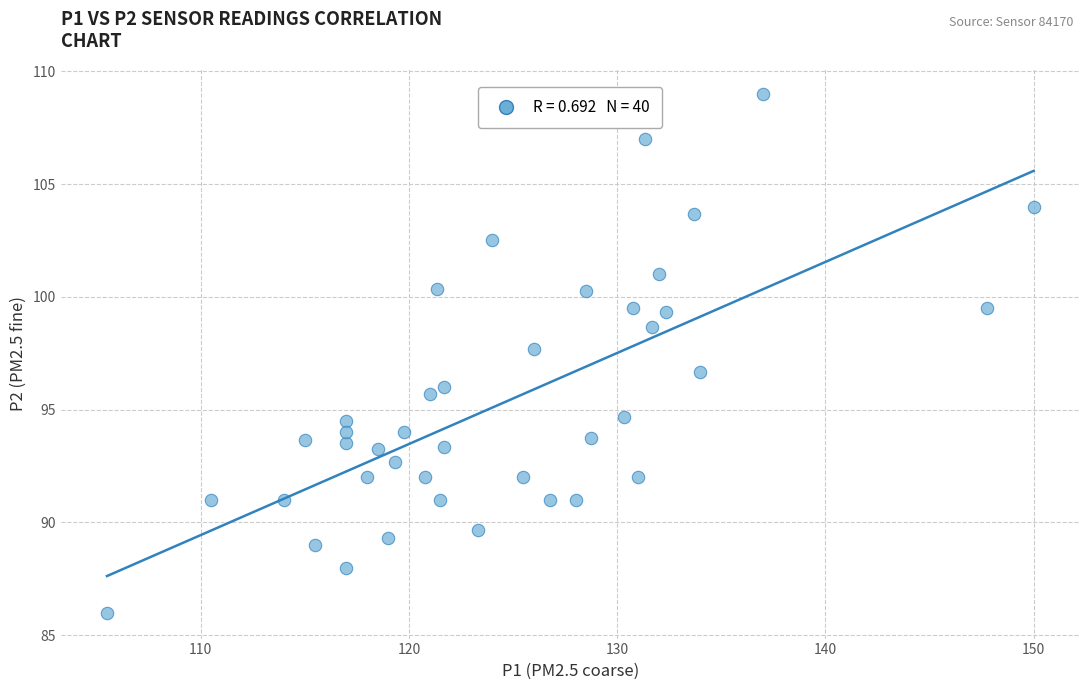

What Y value in the scatter plot is closest to 97?

96.7